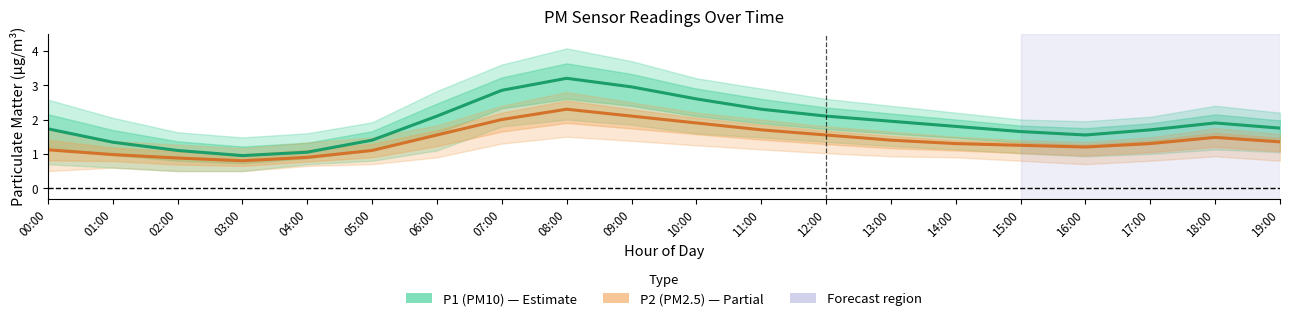

At which category does the chart reach its peak across all series?

08:00